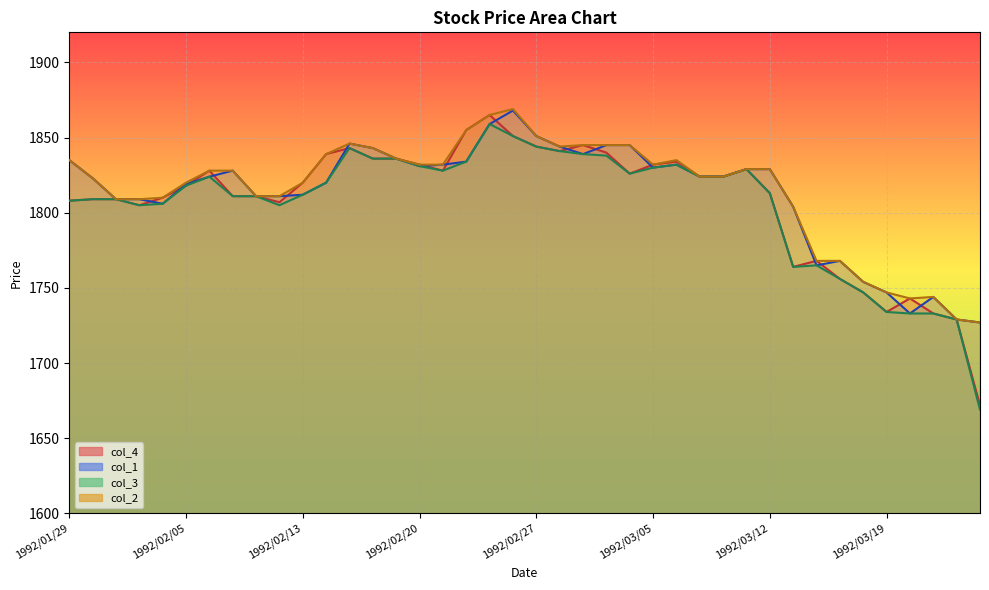

How many lines are shown in the chart?

4